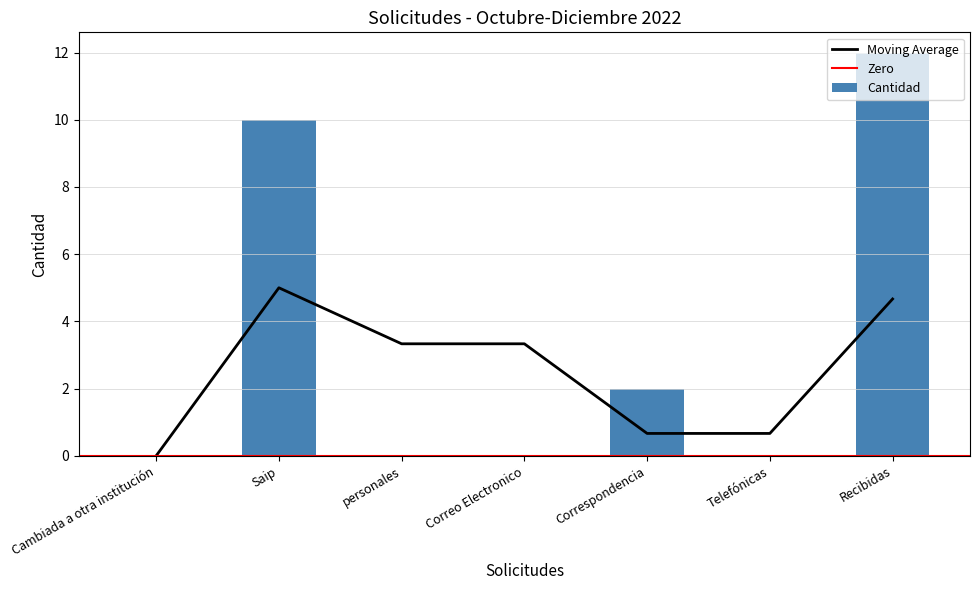

Are the bars grouped side by side (vs. stacked)?

No